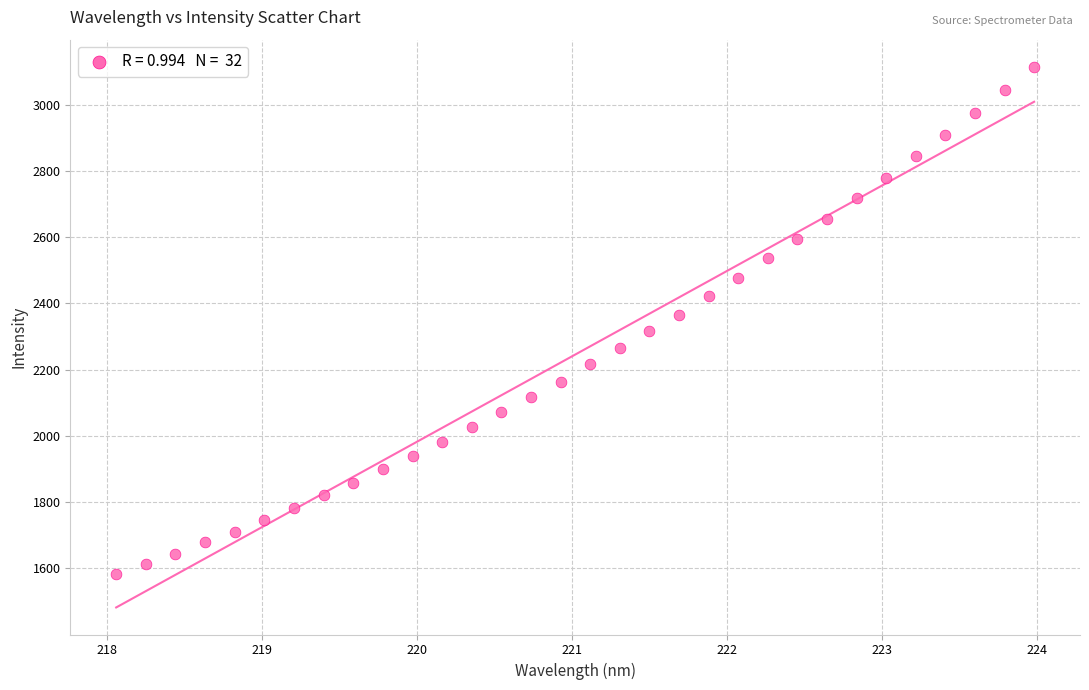

What is the range of Y values (max minus min)?

1532.1